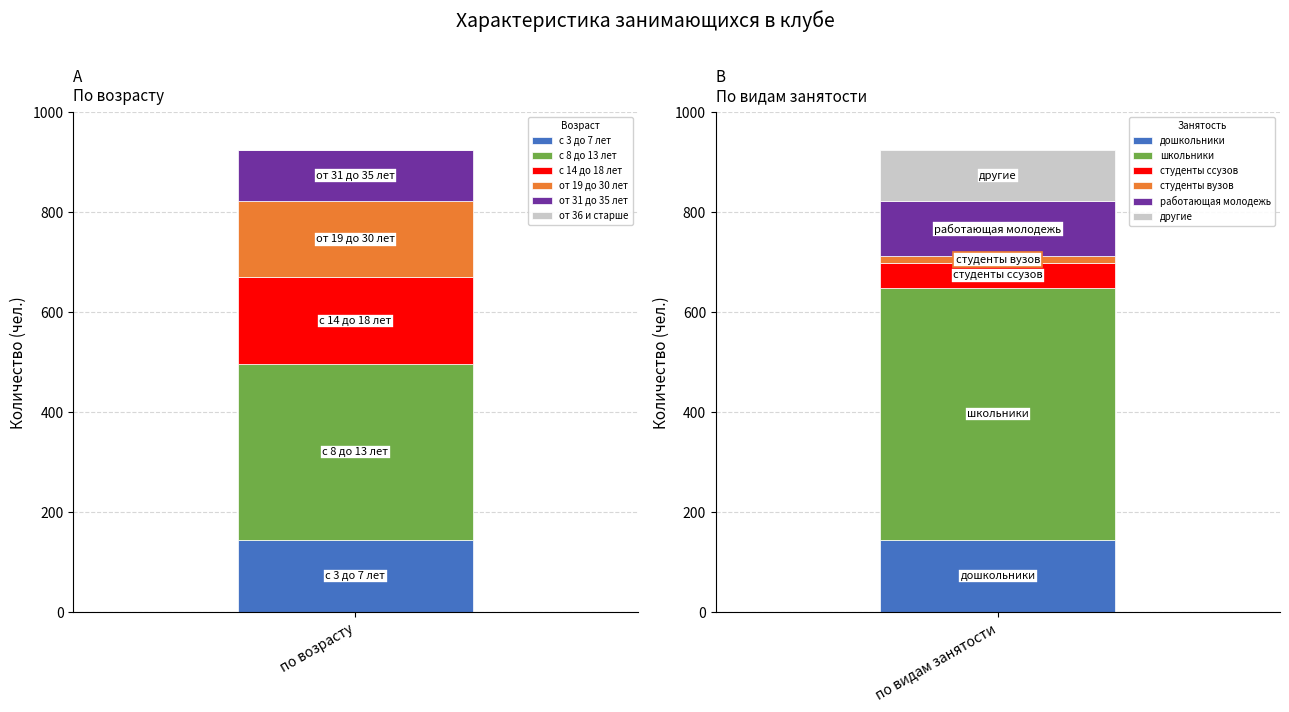

Between 1 and 3, which series saw the biggest shift?

по видам занятости